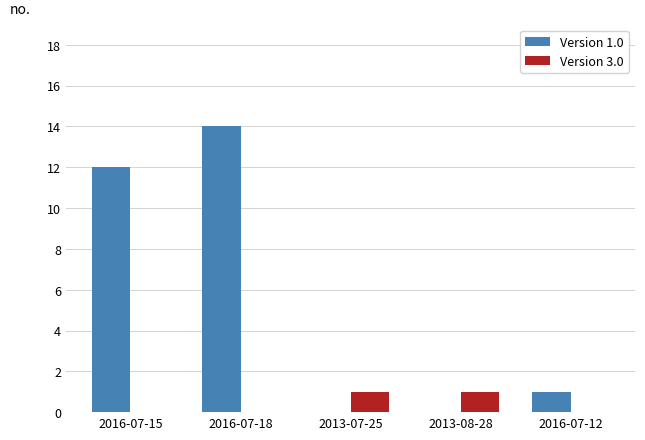

What is the spread (max minus min) of values at 2013-08-28?

1